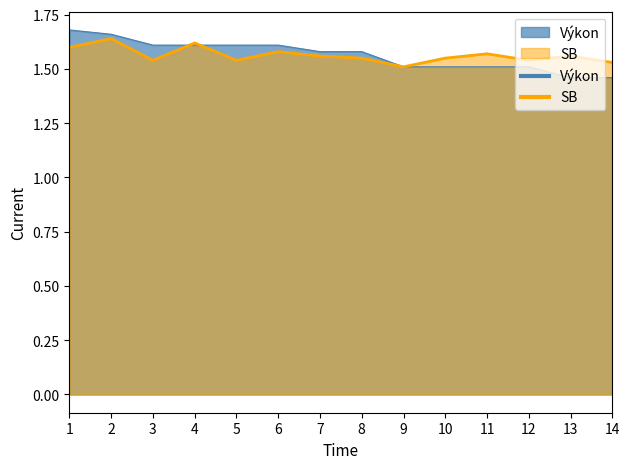

Is it true that SB equals 2.2 at 6?

False